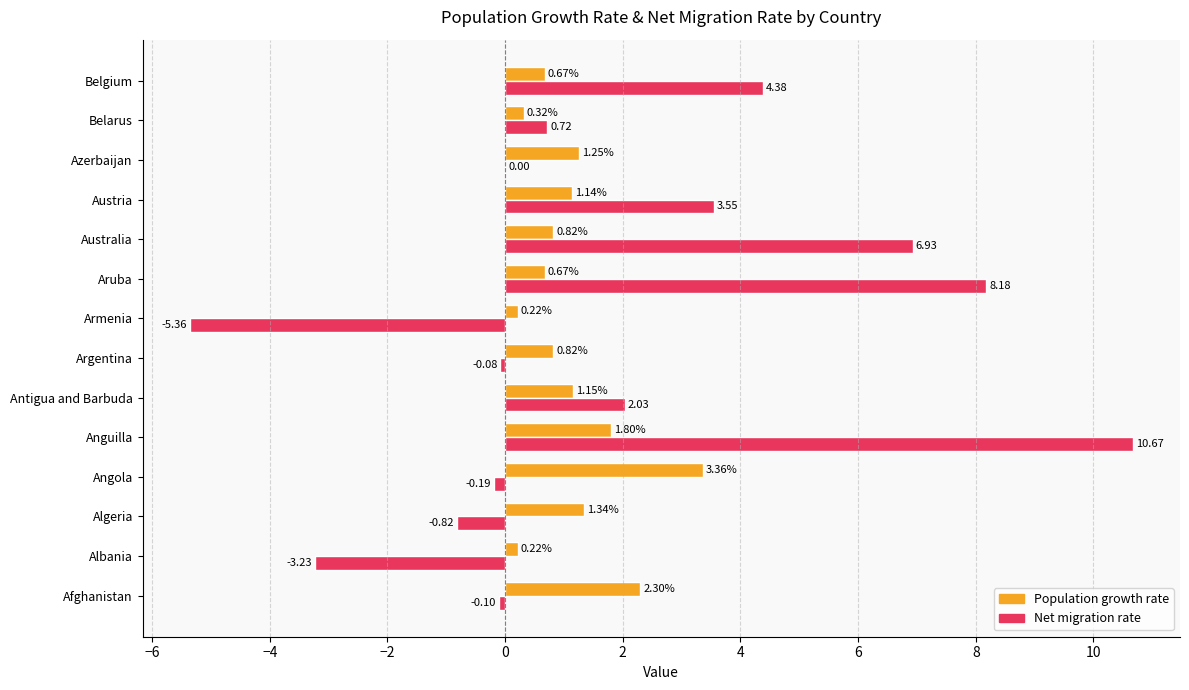

What is the sum of all Net migration rate values?

26.7